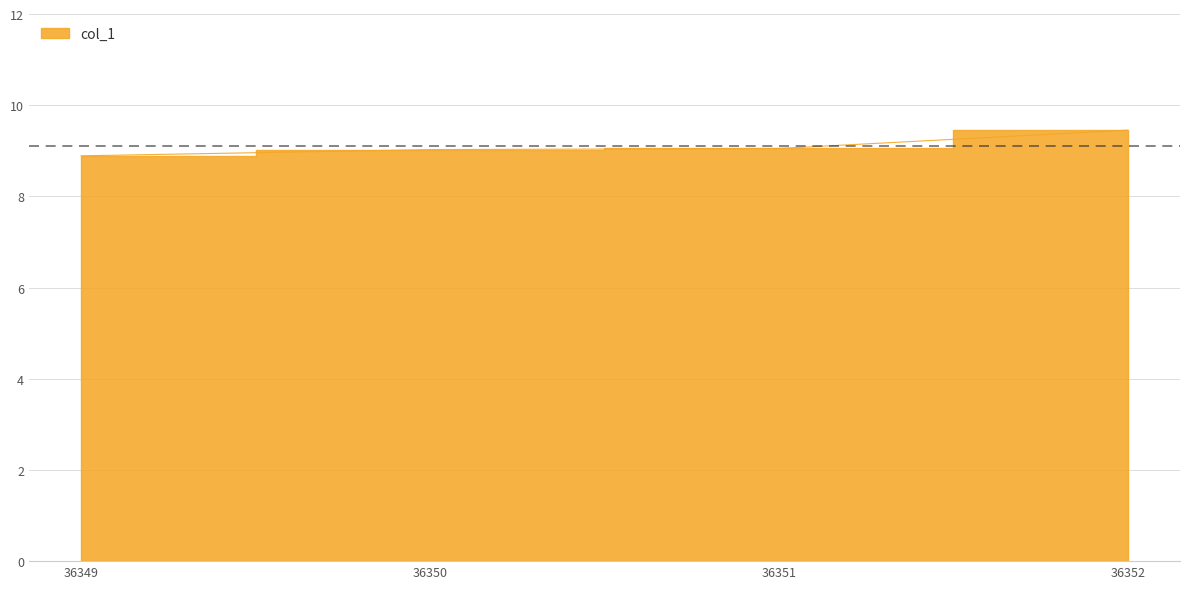

Which label corresponds to the smallest value in the chart?

36349